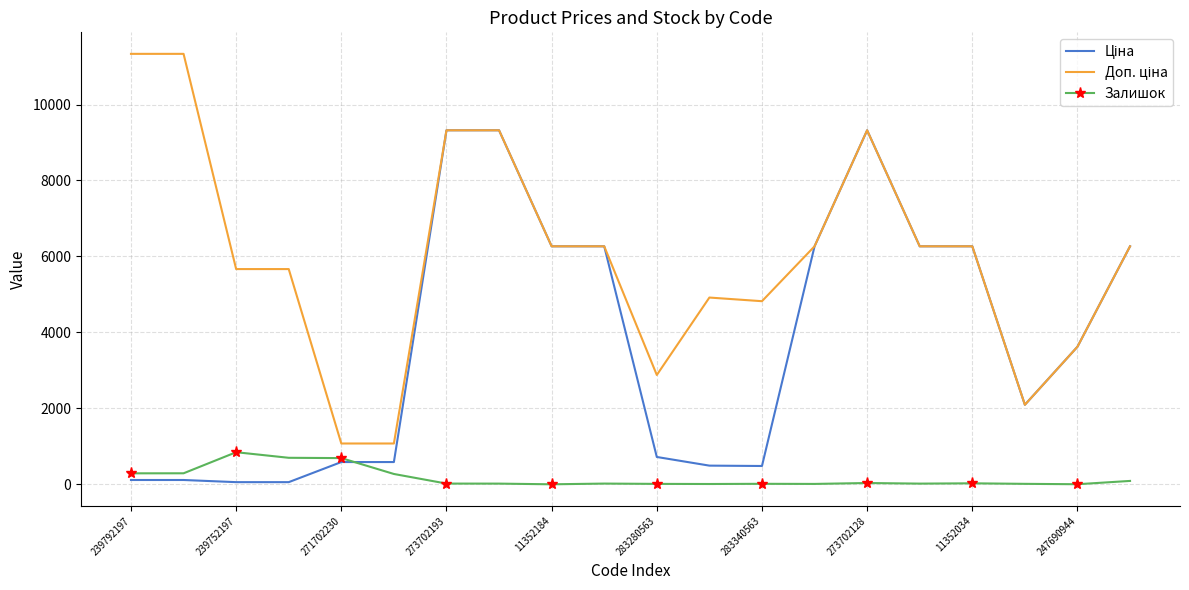

What is the highest value of the Залишок series?

845.0